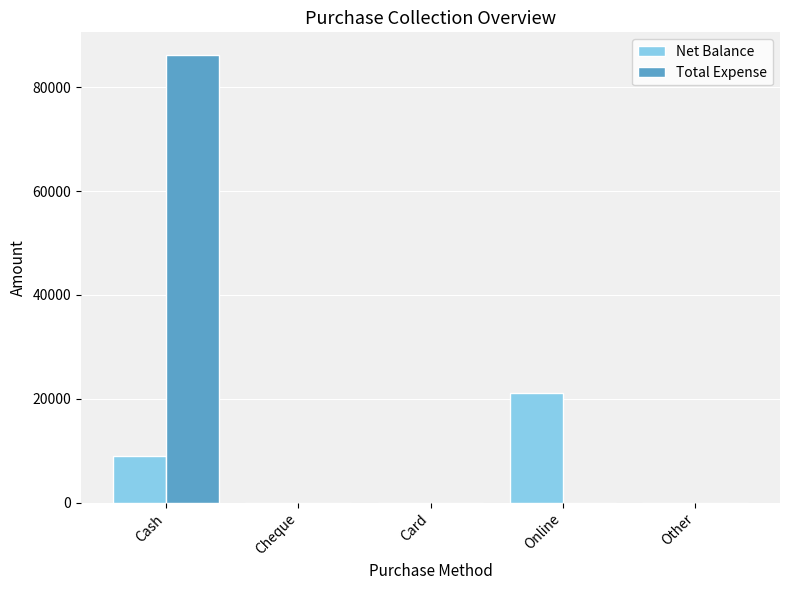

Which series has the widest spread of values?

Total Expense